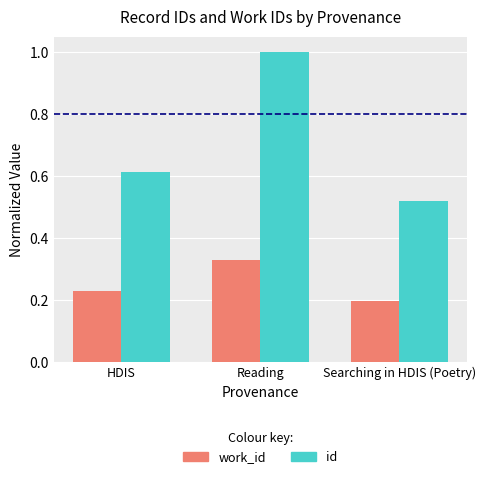

The value of id at Reading is 1.4. True or false?

False